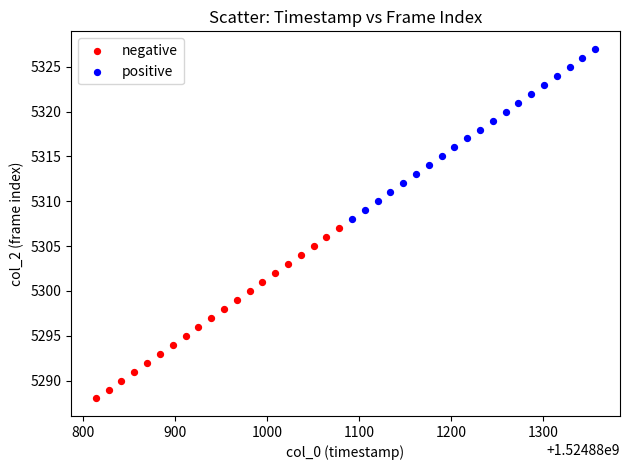

Which series reaches the maximum Y coordinate?

positive